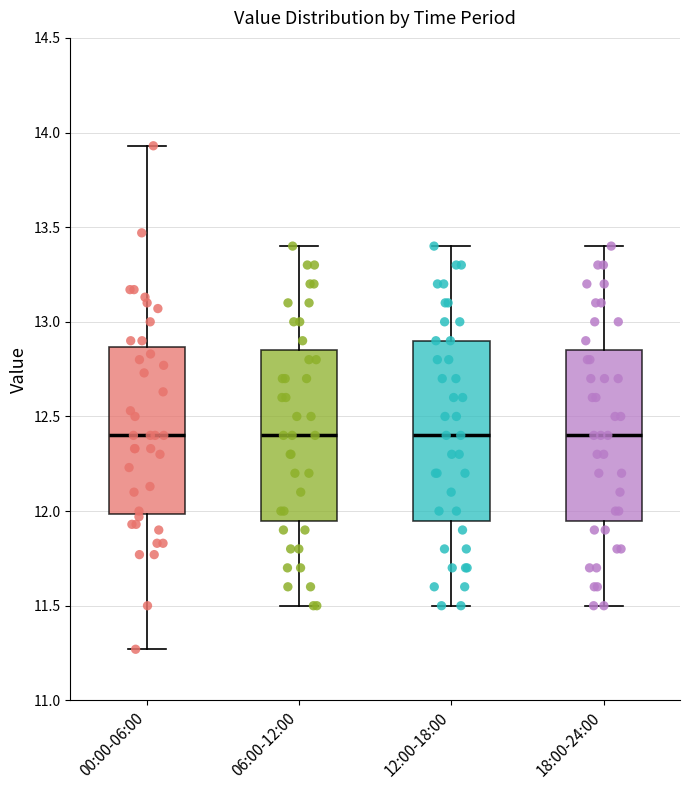

Where is the upper edge of the box for 06:00-12:00 on the y-axis? The values are not printed on the chart, so give them approximately, as read against the axis.

12.85